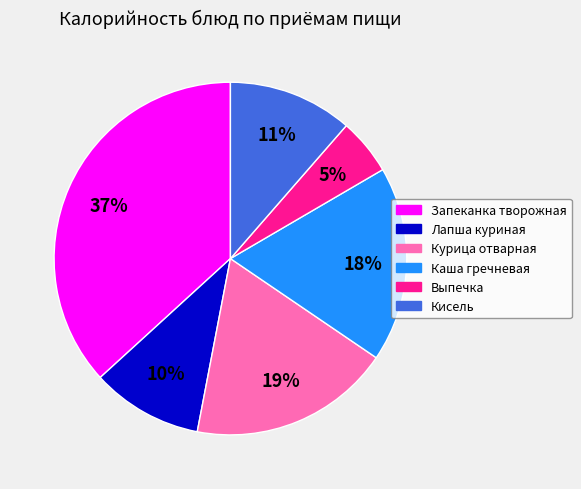

To the nearest percent, what is the average slice percentage?

17%